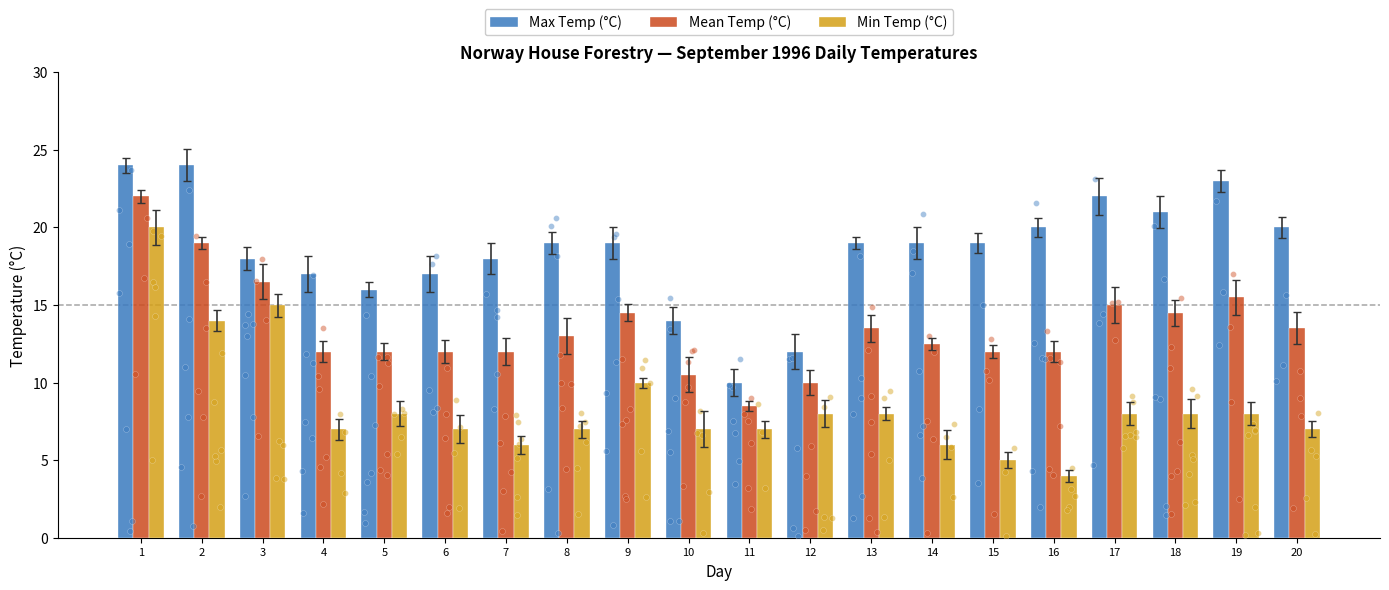

Is the value of Mean Temp (°C) at 18 greater than the value of Max Temp (°C) at 11?

Yes